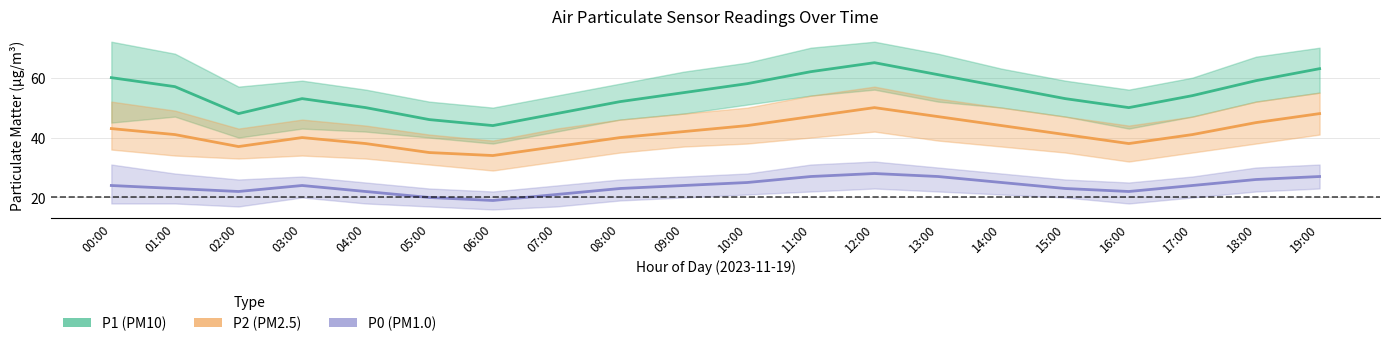

What are all the series names shown in the legend?

P1, P2, P0